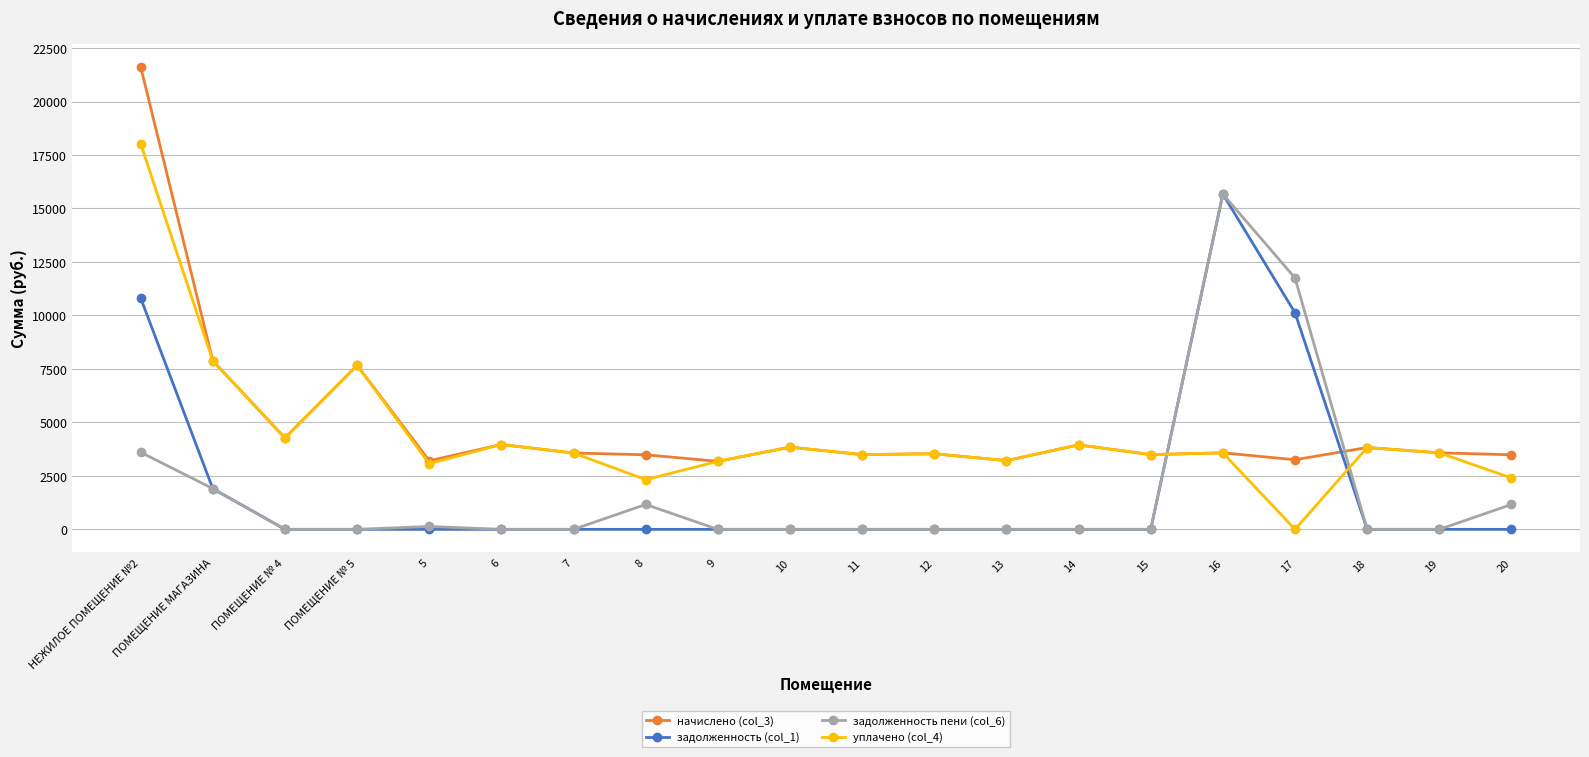

The value of начислено (col_3) at 19 is 3577.0. True or false?

True